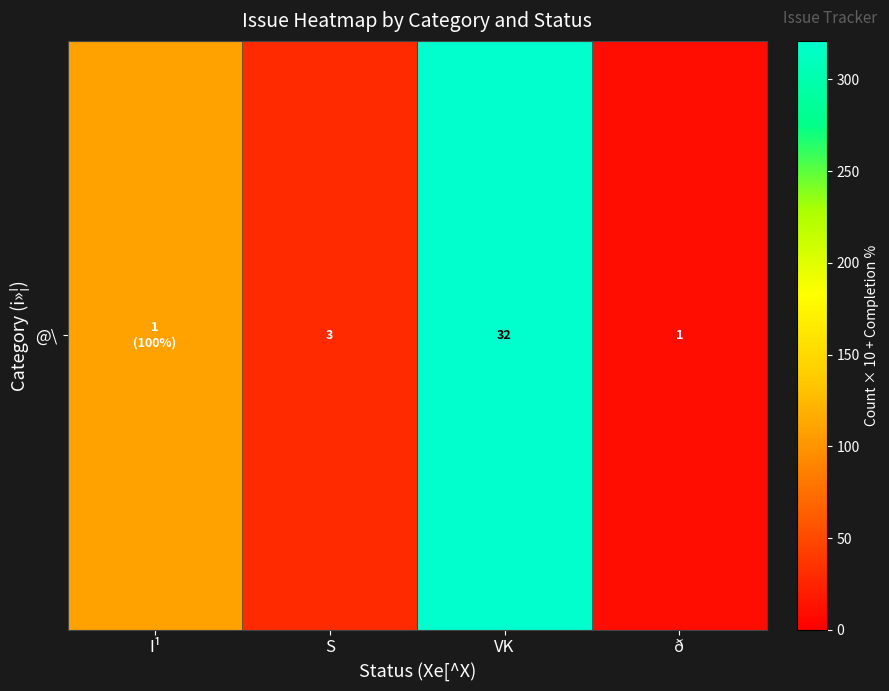

At which label does the data first exceed 110?

VK